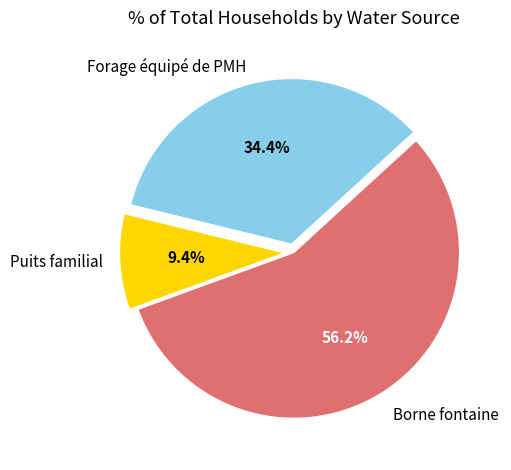

To the nearest percent, what is the difference between the largest and smallest slice percentages?

47%